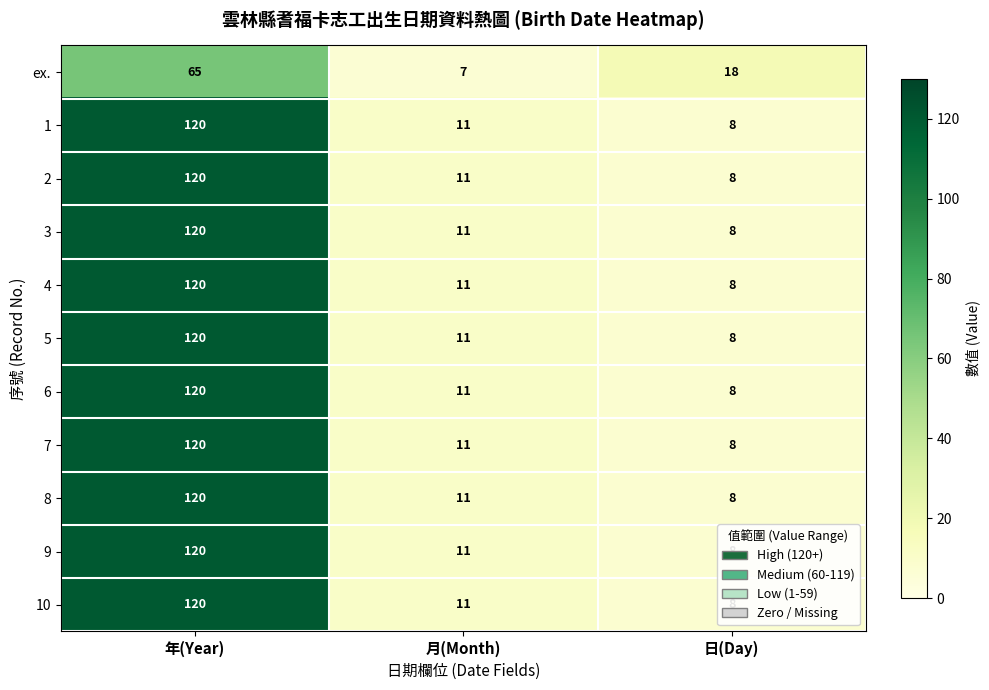

At which label is 9 closest to 64?

月(Month)